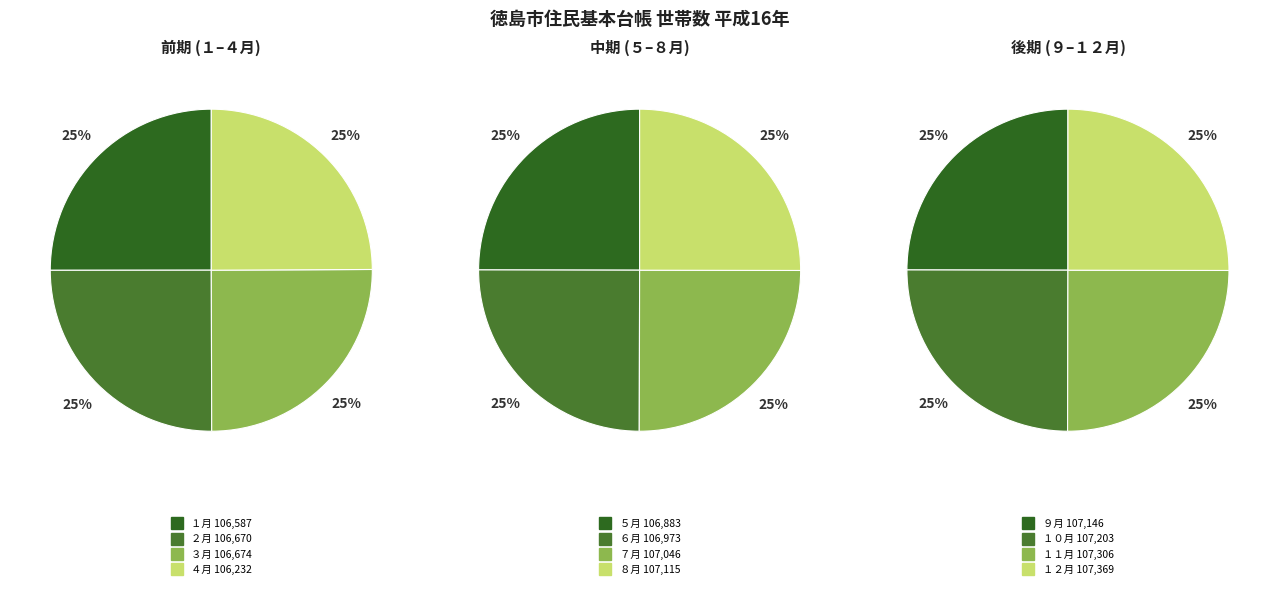

The ９月 slice represents 1% of the pie. True or false?

False